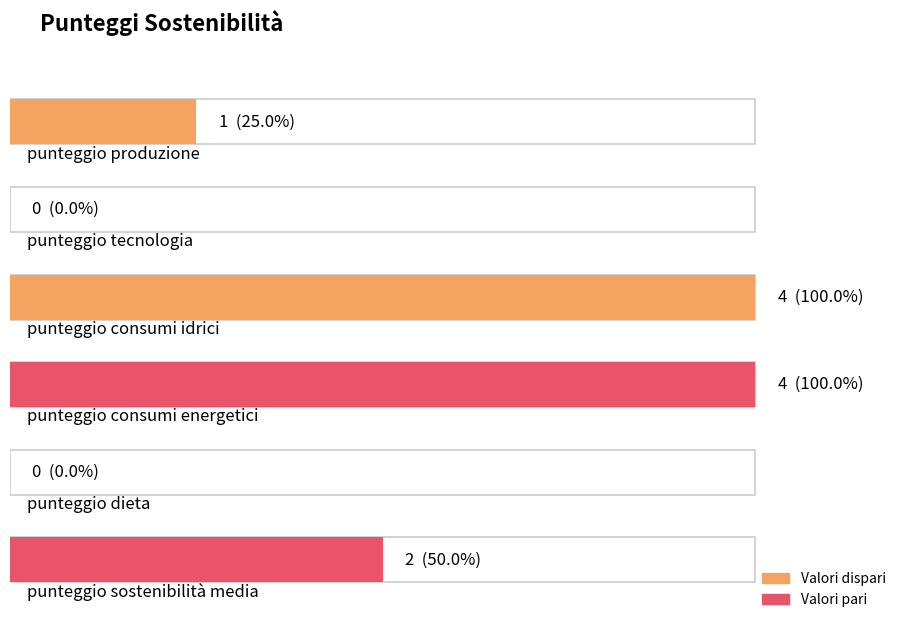

True or false: the data shows 0 at punteggio tecnologia.

True